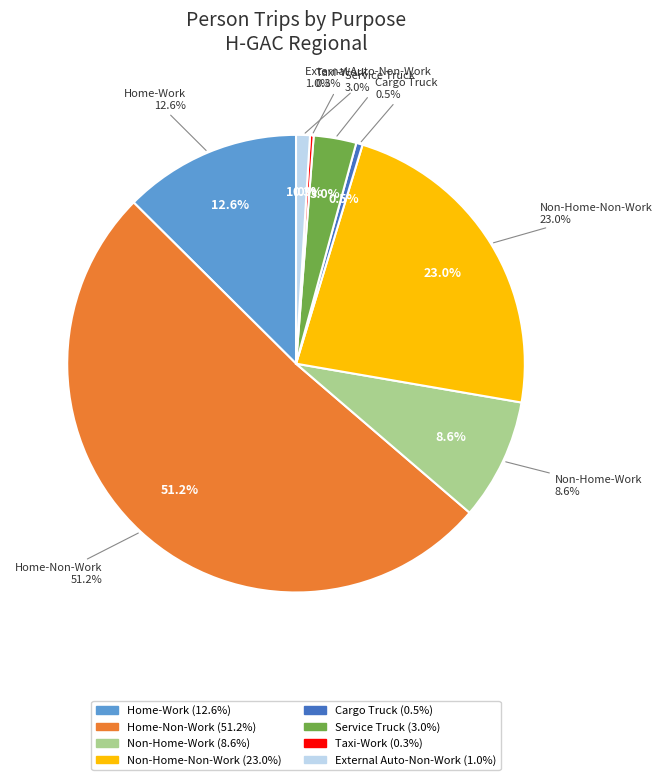

Which category has the smallest portion of the pie?

Taxi-Work